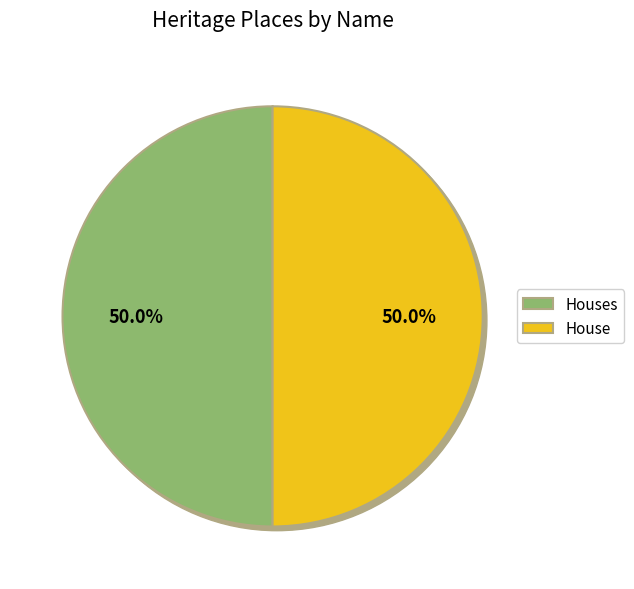

What percentage is the House slice, to the nearest percent?

50%